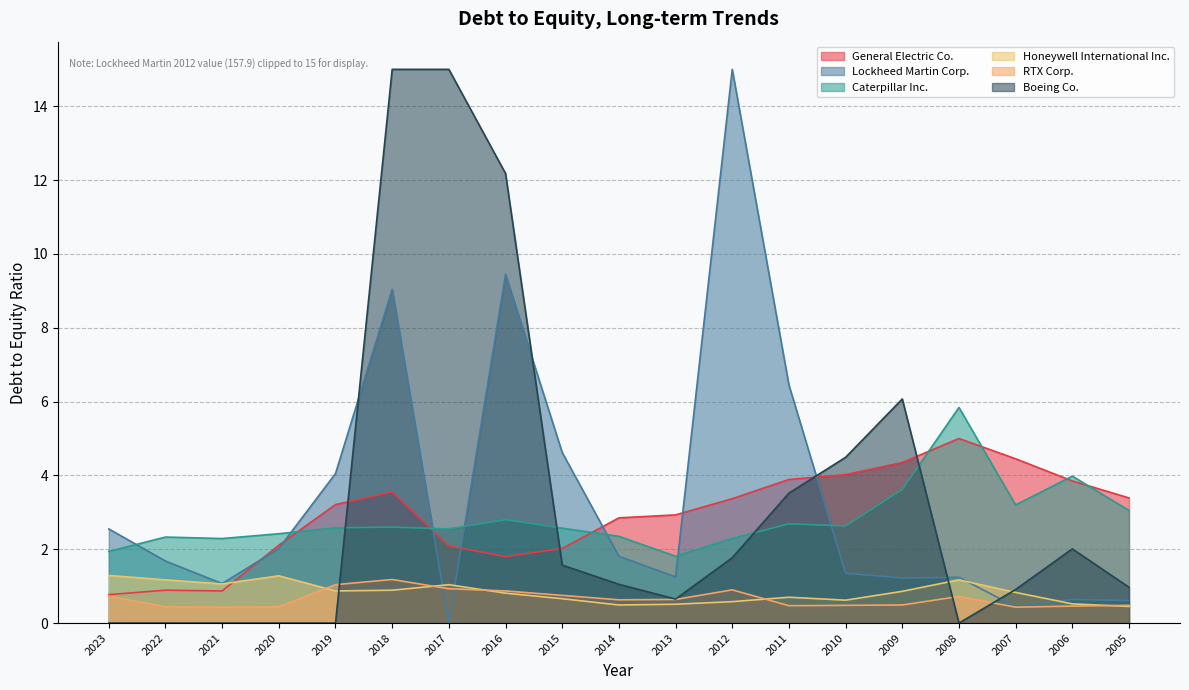

What is the difference between the second highest and minimum values in the RTX Corp. series?

0.6